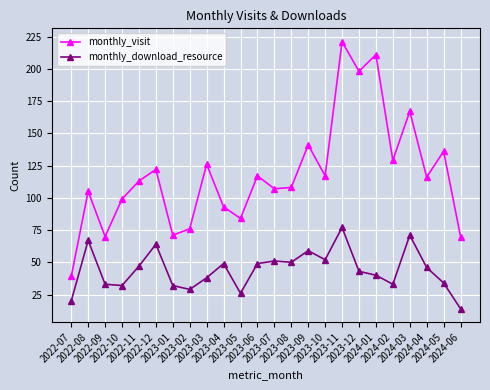

Reading right to left, transcribe all the data shown in this chart.

monthly_visit: 2024-06=70	2024-05=136	2024-04=116	2024-03=167	2024-02=129	2024-01=211	2023-12=198	2023-11=221	2023-10=117	2023-09=141	2023-08=108	2023-07=107	2023-06=117	2023-05=84	2023-04=93	2023-03=126	2023-02=76	2023-01=71	2022-12=122	2022-11=113	2022-10=99	2022-09=70	2022-08=105	2022-07=39
monthly_download_resource: 2024-06=14	2024-05=34	2024-04=46	2024-03=71	2024-02=33	2024-01=40	2023-12=43	2023-11=77	2023-10=52	2023-09=59	2023-08=50	2023-07=51	2023-06=49	2023-05=26	2023-04=49	2023-03=38	2023-02=29	2023-01=32	2022-12=64	2022-11=47	2022-10=32	2022-09=33	2022-08=67	2022-07=20